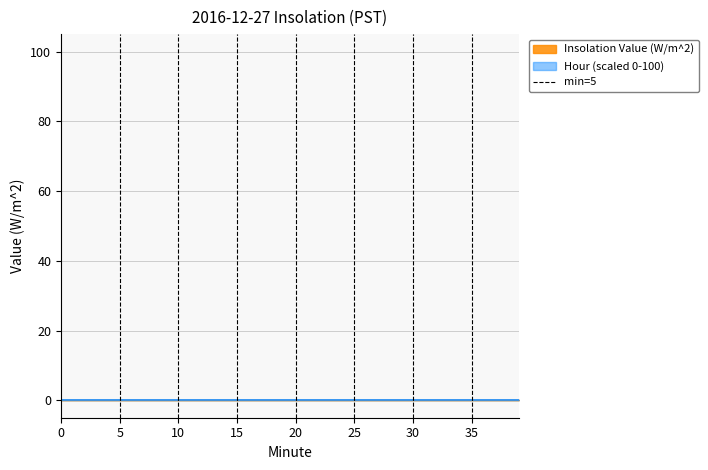

Which label corresponds to the largest value in the chart?

5